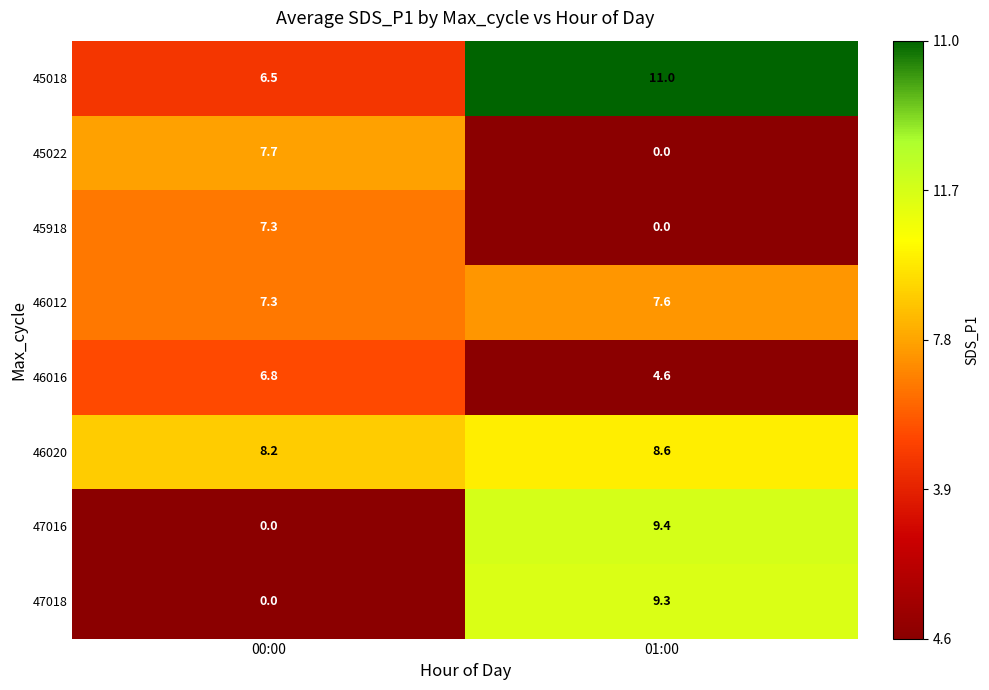

What is the minimum value for 46020?

8.2